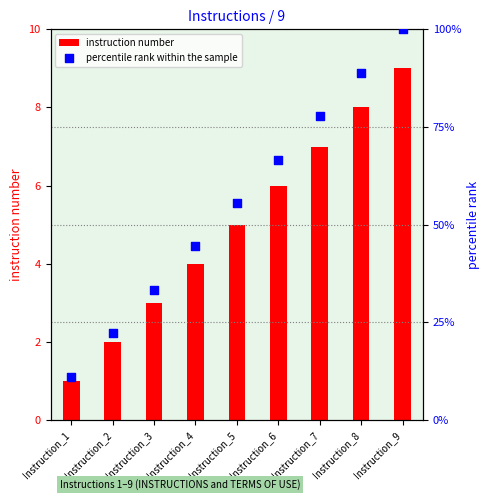

Is the value of percentile rank within the sample at Instruction_5 greater than the value of instruction number at Instruction_4?

Yes